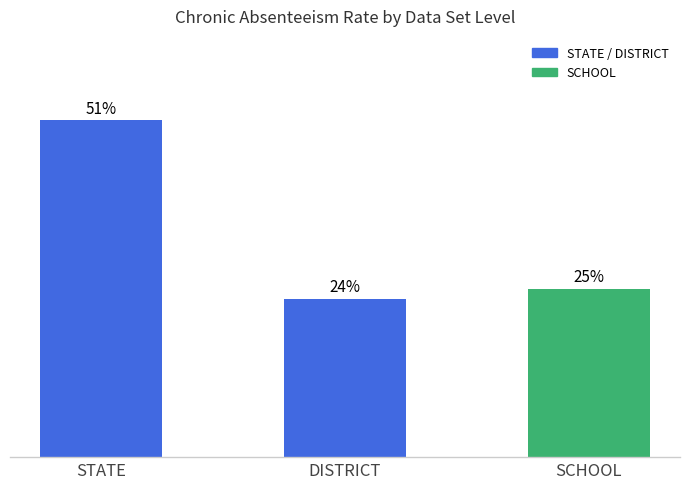

What is the label of the 2nd bar from the left?

DISTRICT